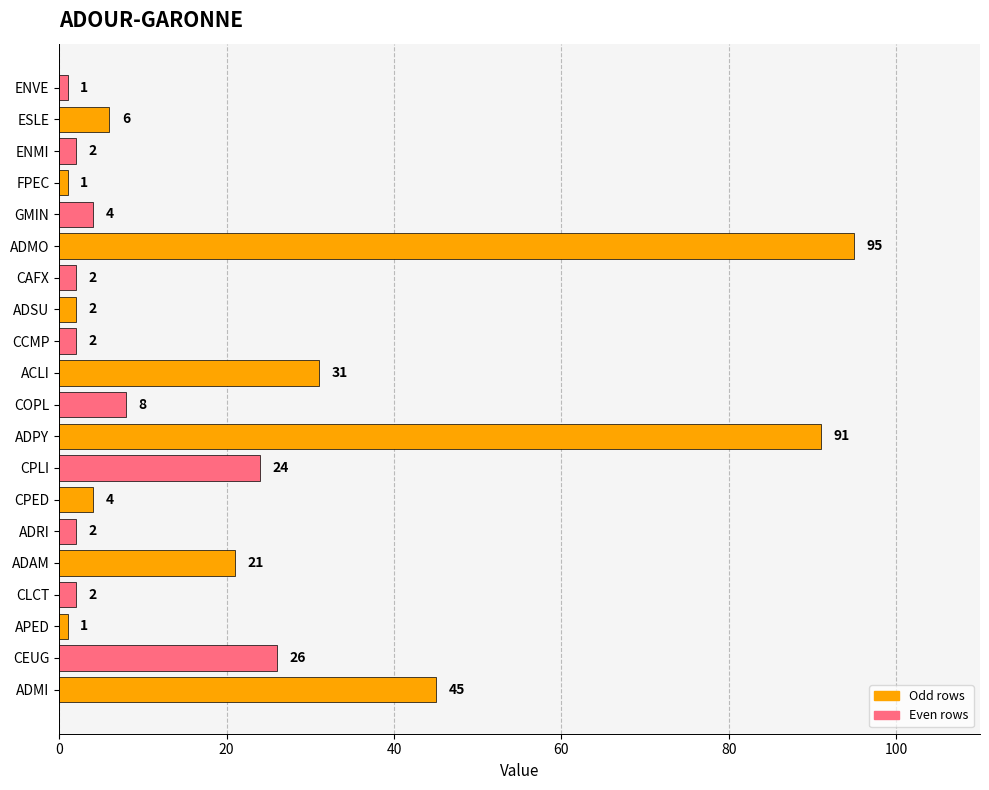

What is the sum of all values?

370